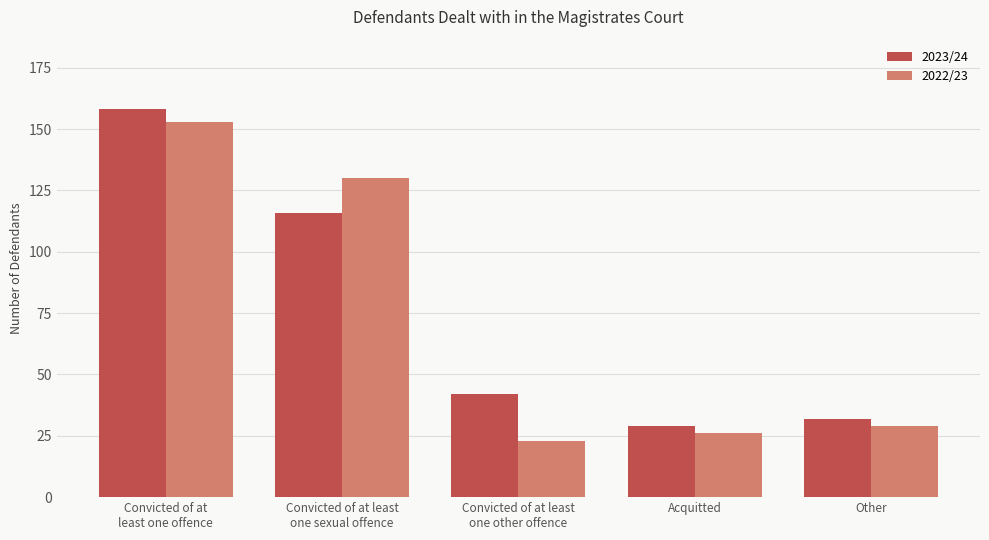

How many categories are shown in the chart?

5